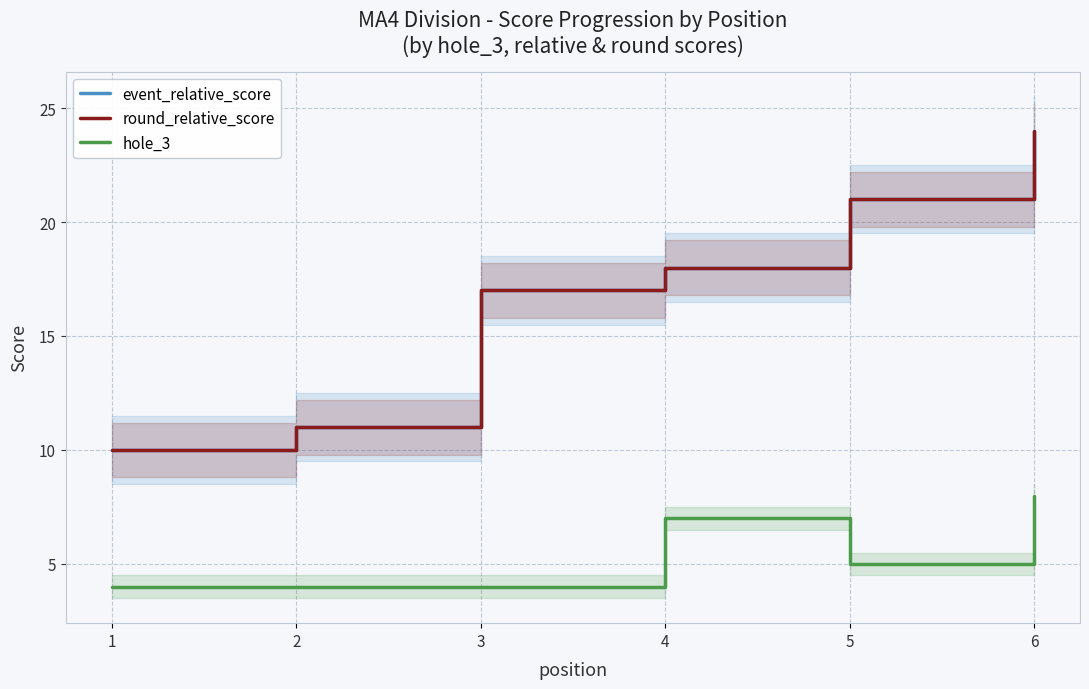

What is the difference between the hole_3 values at 5 and 4?

2